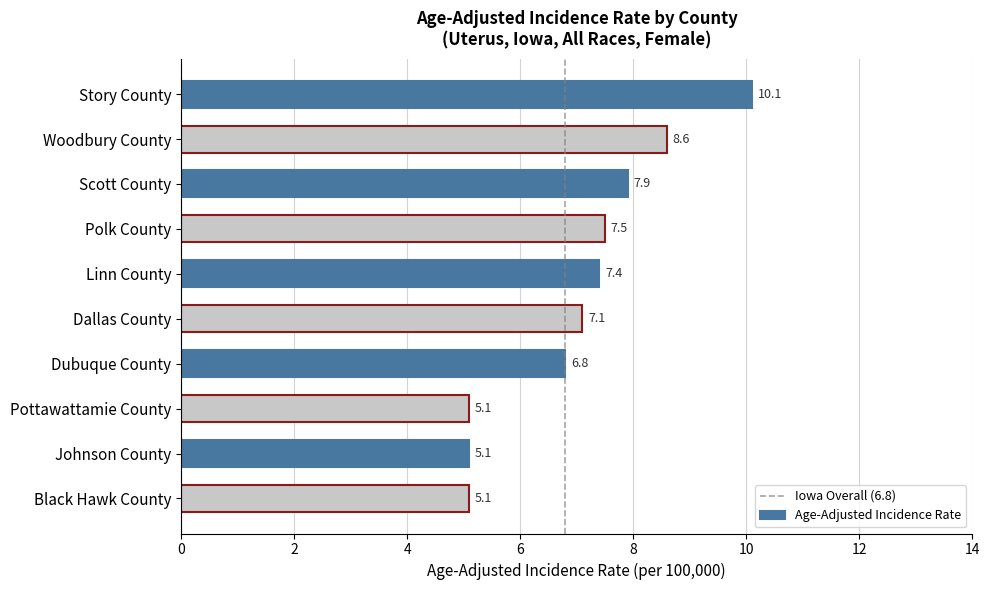

What is the change in value from Woodbury County to Polk County?

-1.1